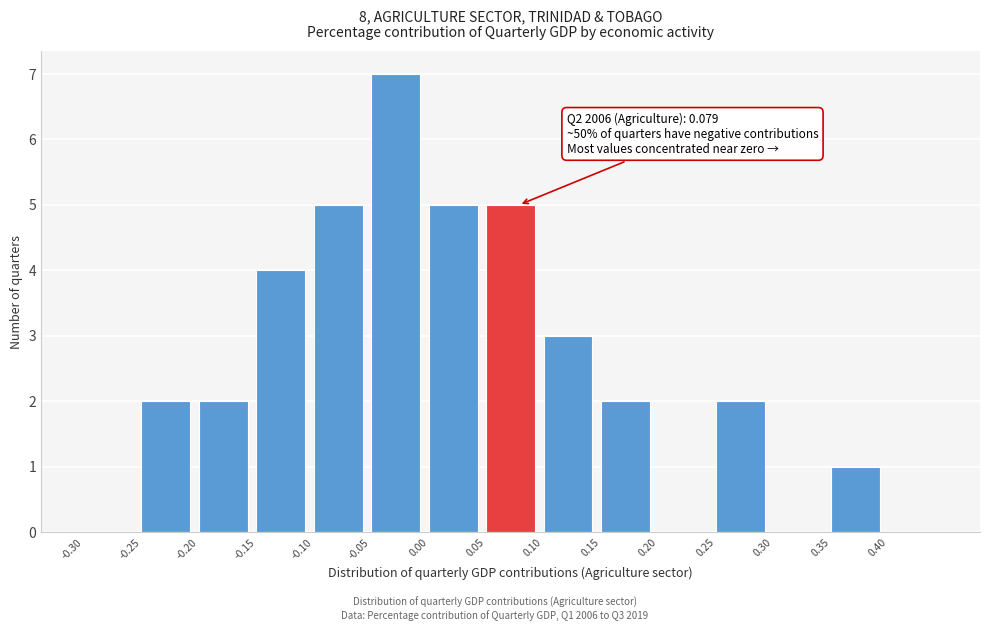

Which range on the x-axis has the tallest bar?

-0.05 to 0.00